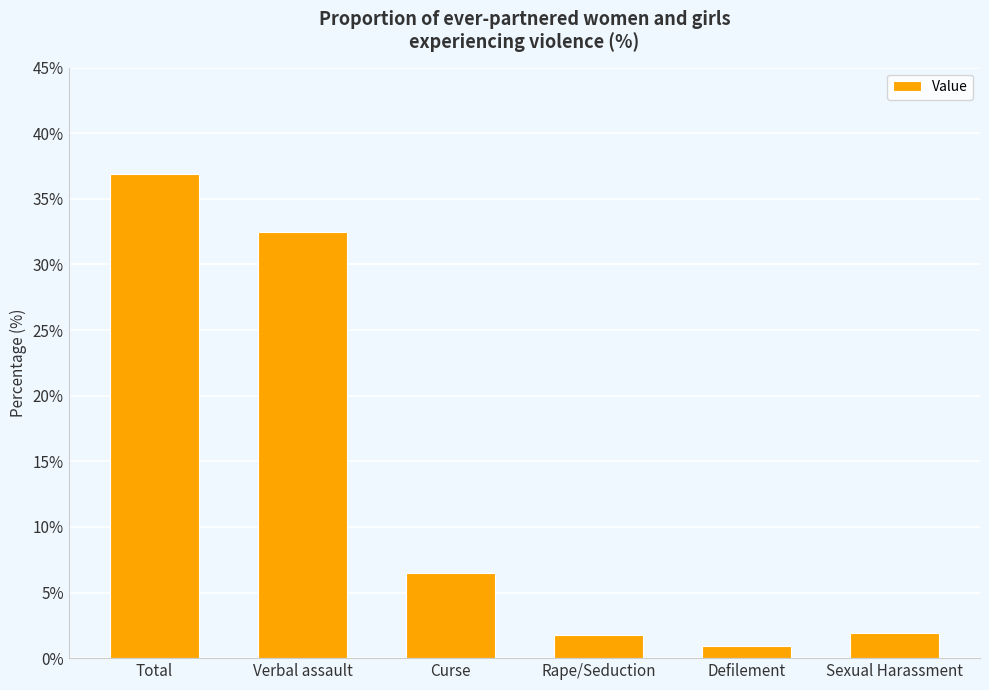

What is the change in value from Verbal assault to Rape/Seduction?

-30.7